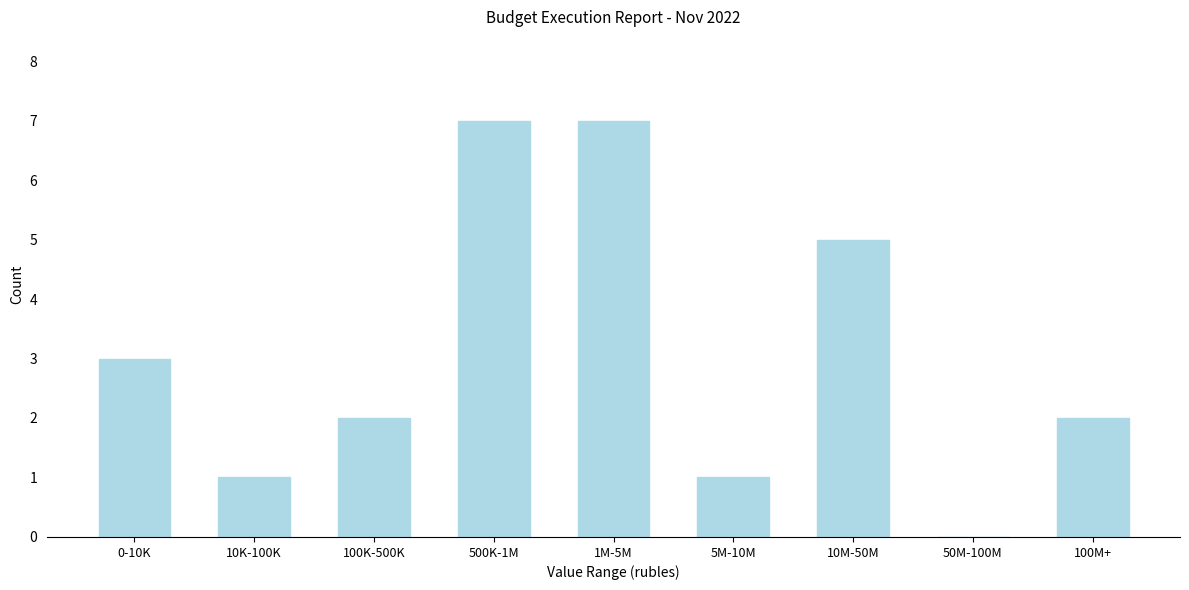

Reading left to right, what are all the values shown in this chart?

0-10K=3	10K-100K=1	100K-500K=2	500K-1M=7	1M-5M=7	5M-10M=1	10M-50M=5	50M-100M=0	100M+=2